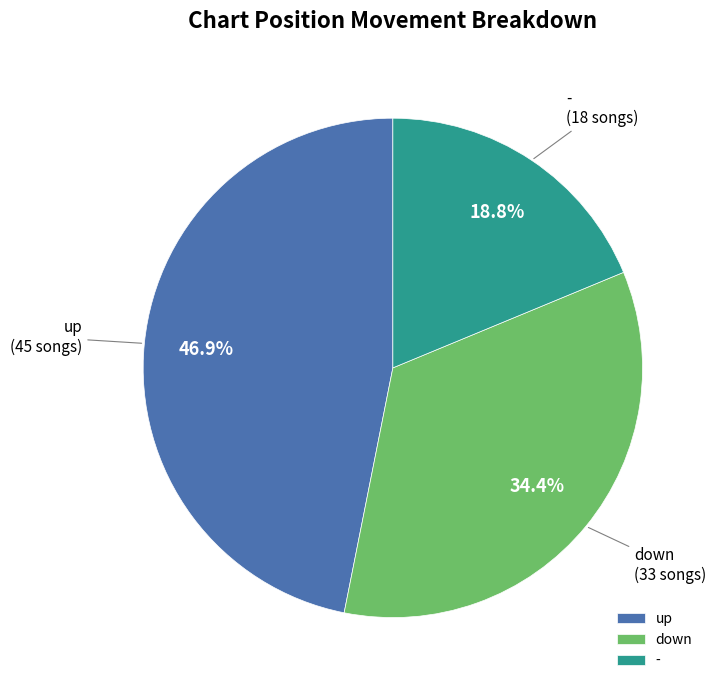

What percentage is the up slice, to the nearest percent?

47%